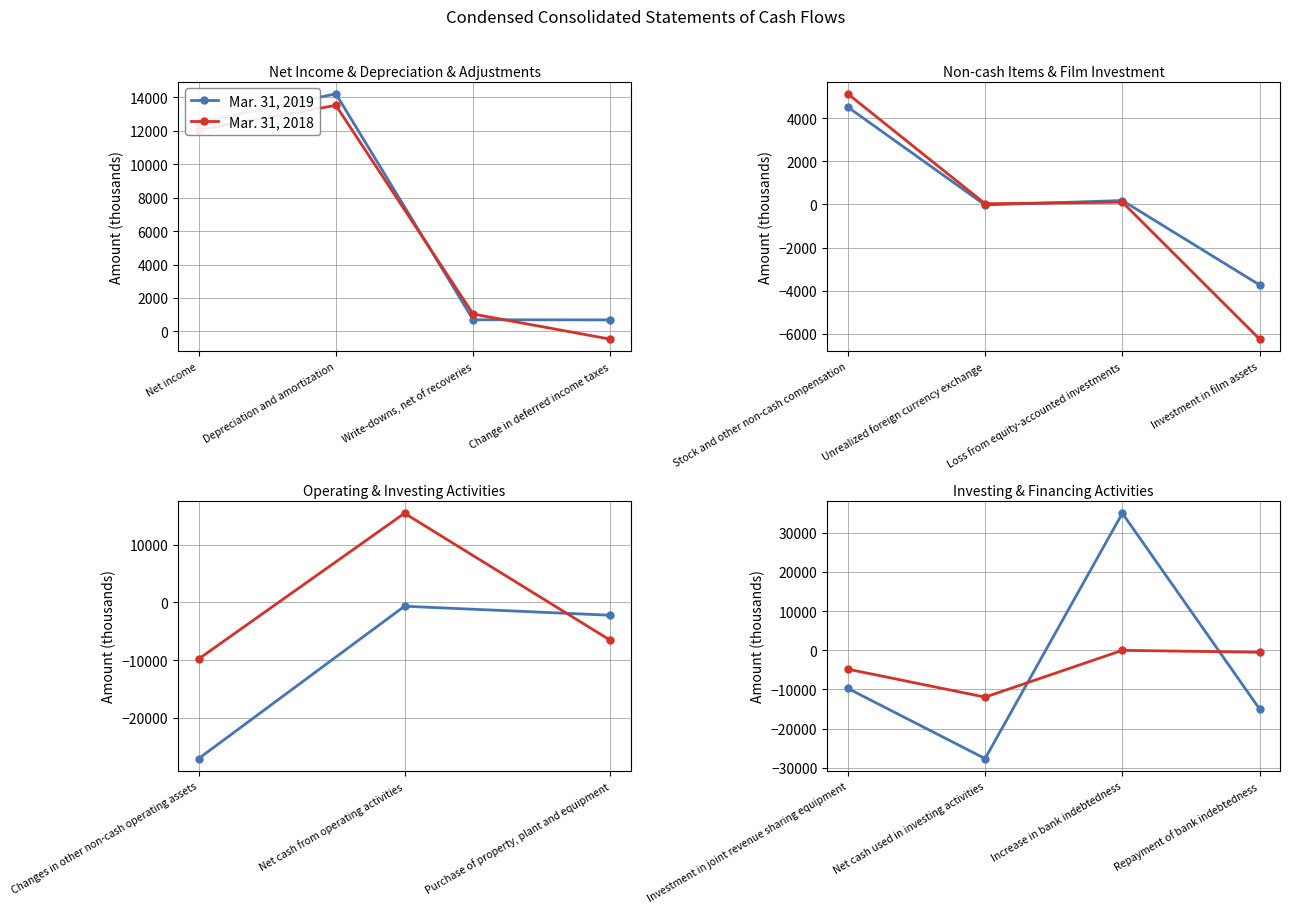

What is the difference between the maximum and minimum values in the Mar. 31, 2019 series?

62646